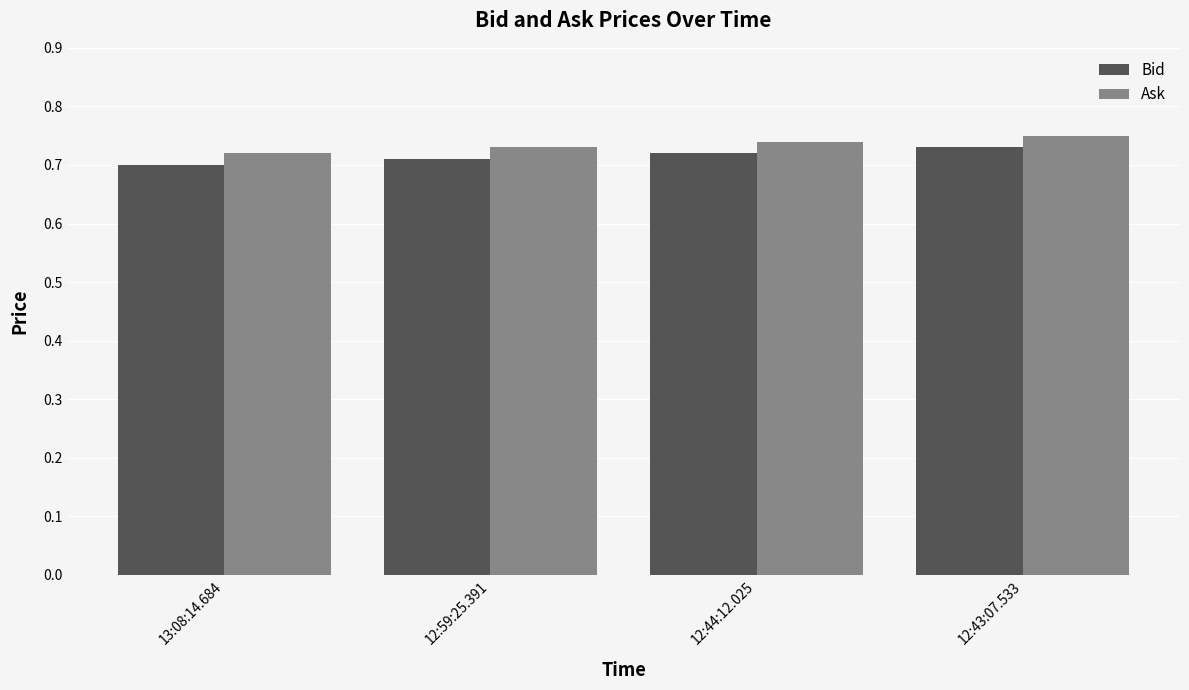

At how many categories does at least one series exceed 0?

4